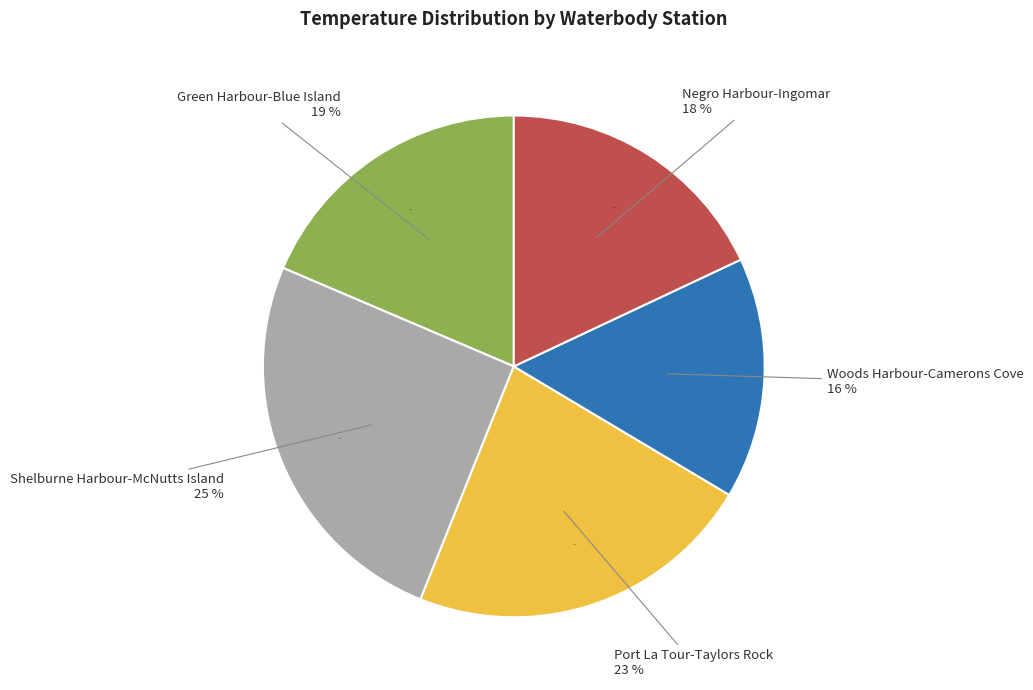

Is there any slice that represents more than half of the pie?

No